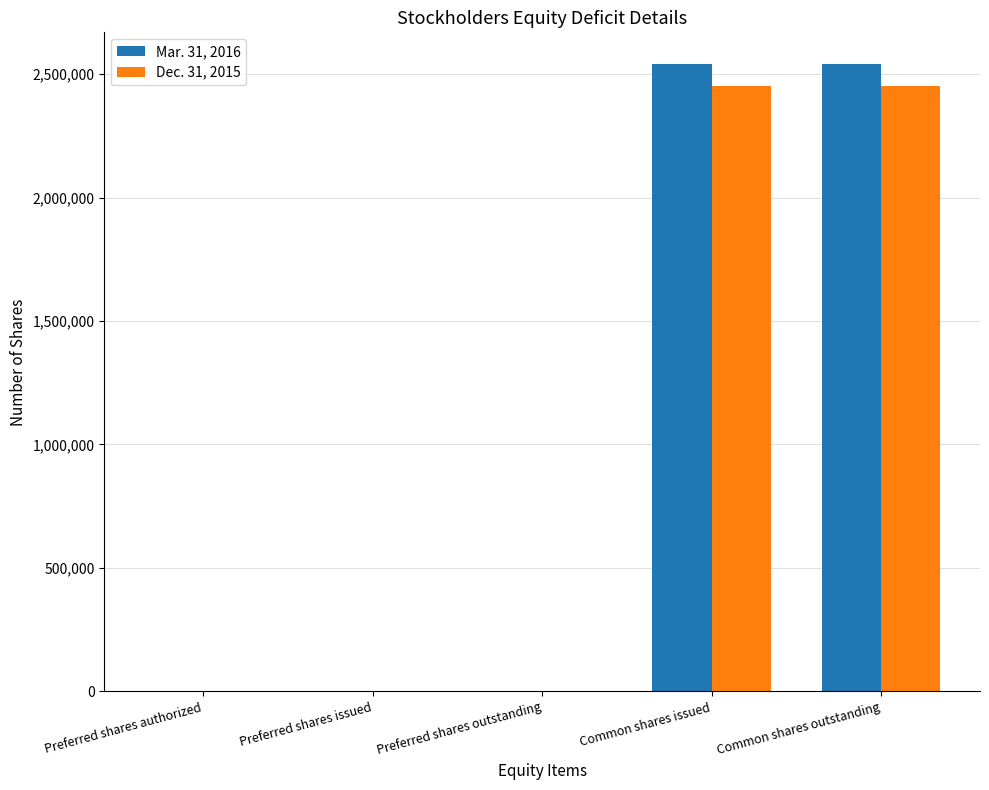

What is the sum of all Dec. 31, 2015 values?

4906776